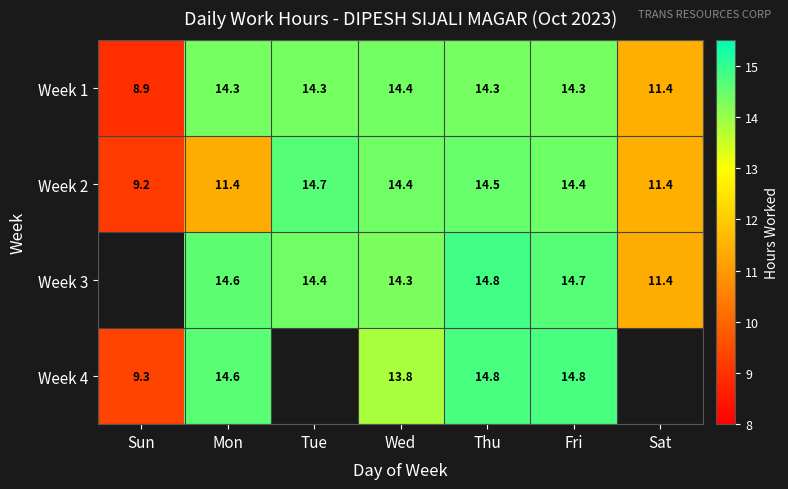

What is the difference between the highest and lowest values at Sun?

0.4